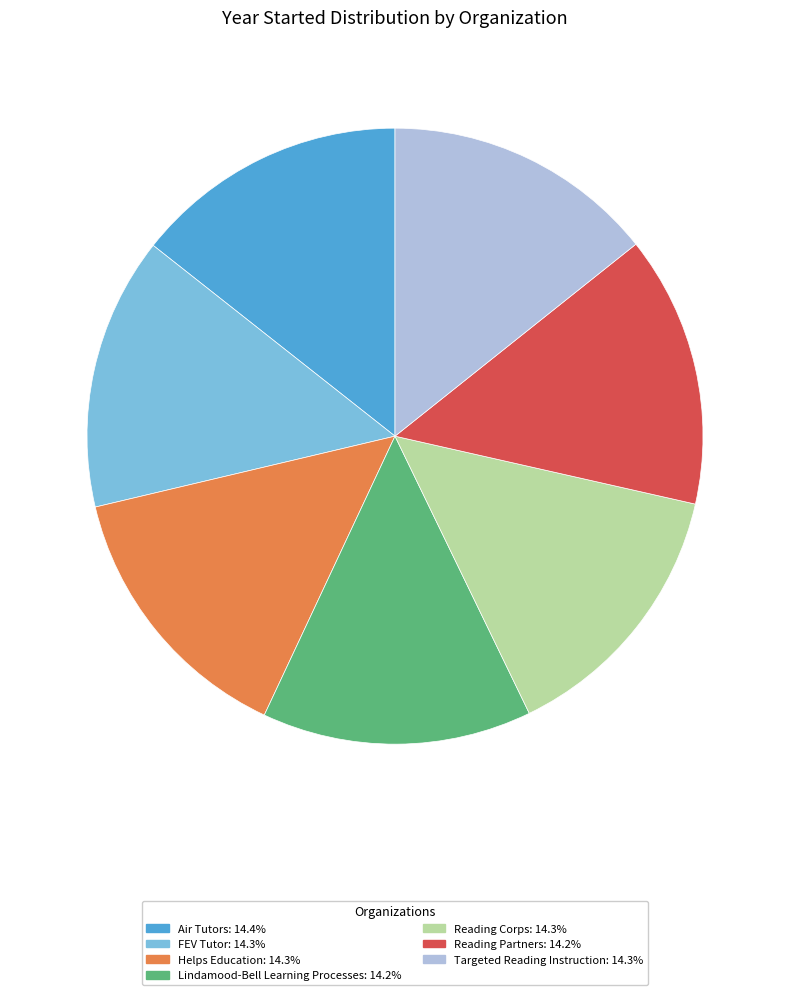

Is the sum of Reading Corps and Lindamood-Bell Learning Processes greater than half?

No